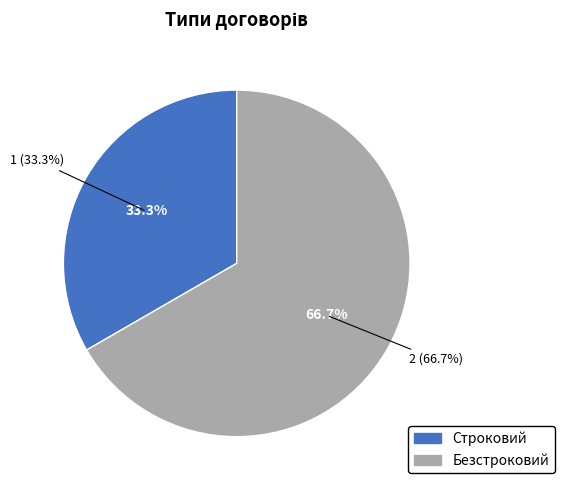

What percentage is the Строковий slice, to the nearest percent?

33%